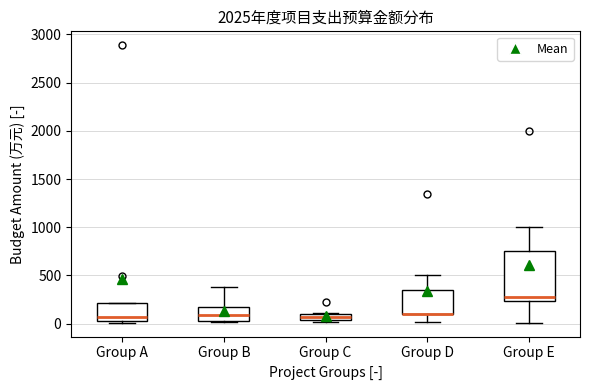

Comparing the boxes themselves (not the whiskers), which one is the tallest?

Group E